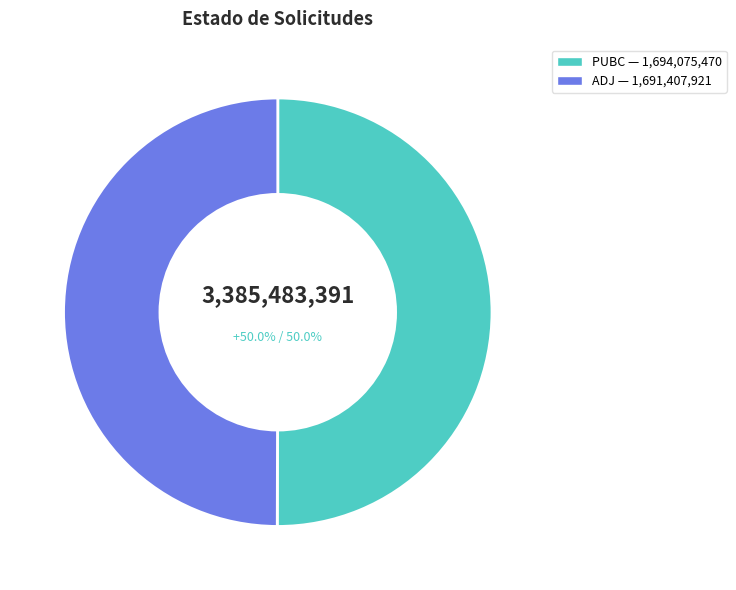

Combined, do ADJ and PUBC account for over 50%?

Yes